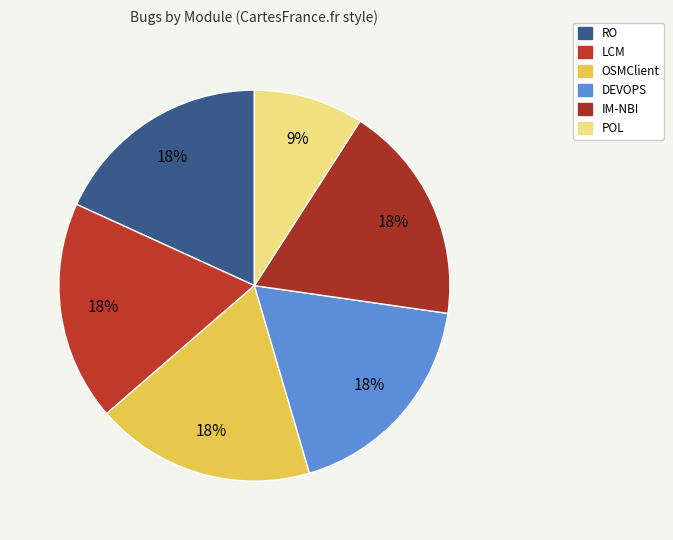

To the nearest percent, what percentage of the pie is LCM?

18%